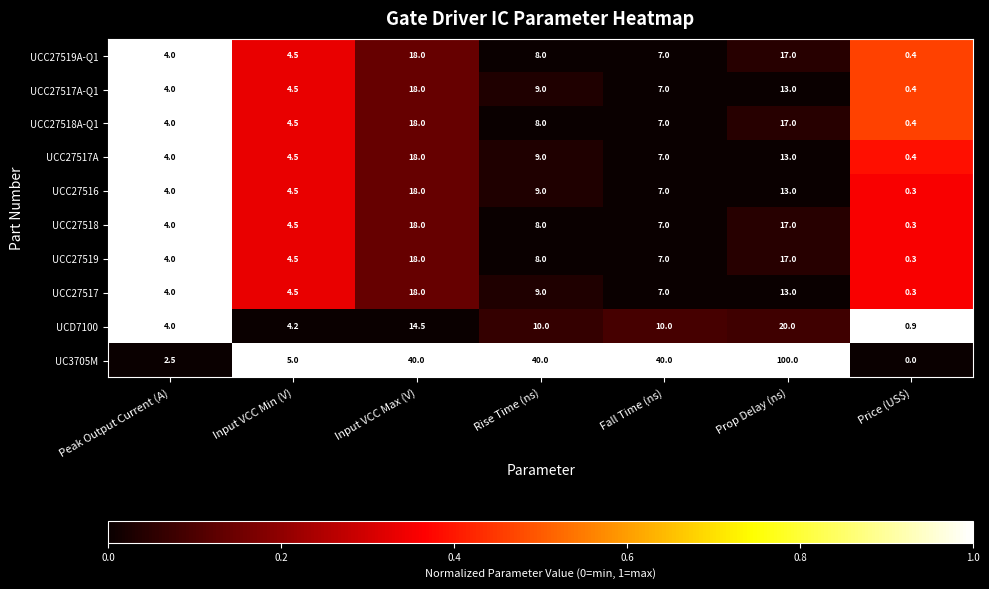

What is the approximate value of UC3705M at Input VCC Min (V)?

5.0